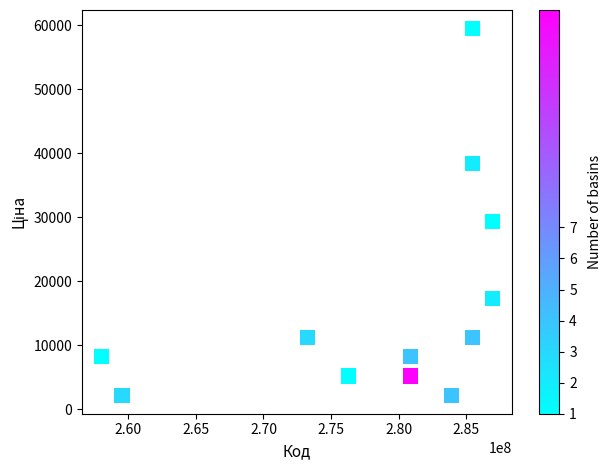

What Y value in the scatter plot is closest to 30850?

29341.9